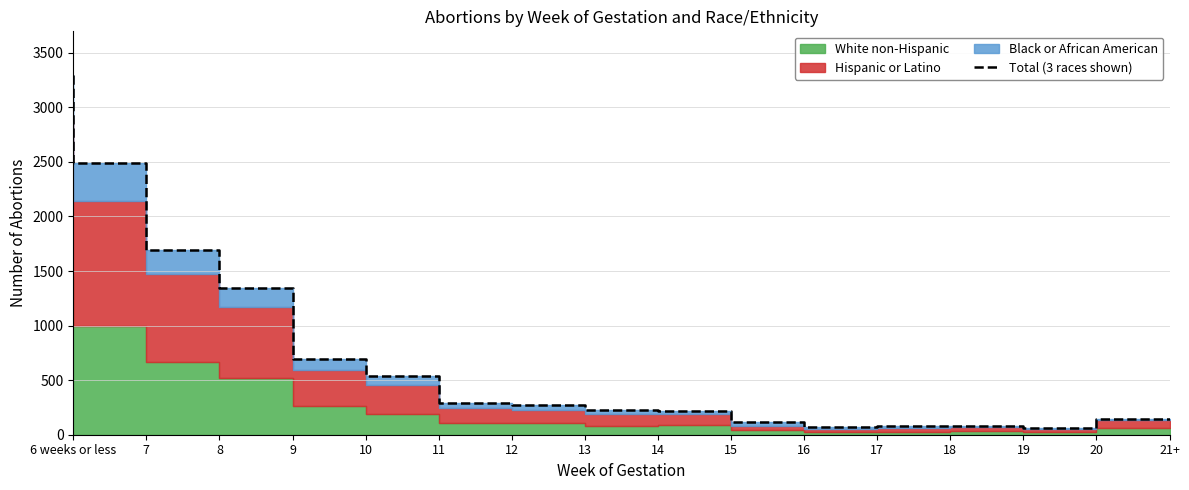

At which category does the chart reach its peak across all series?

6 weeks or less